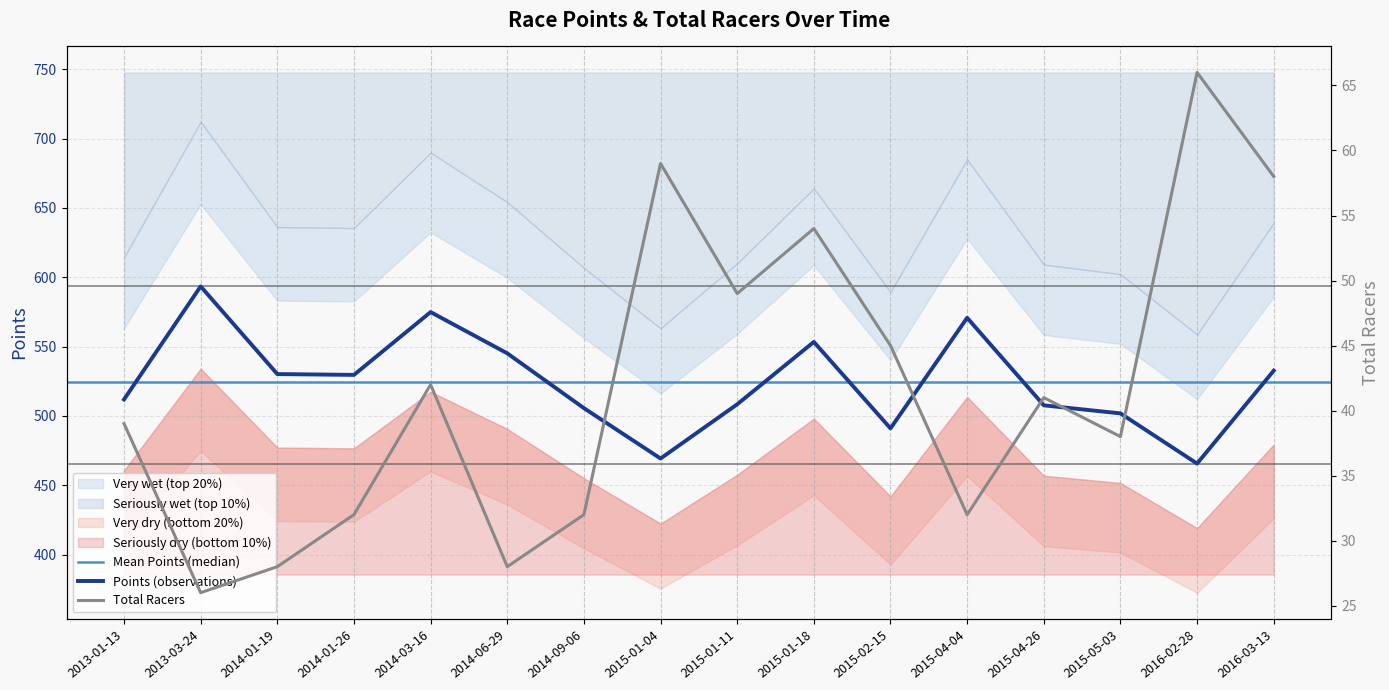

What is the minimum value for Points?

465.7